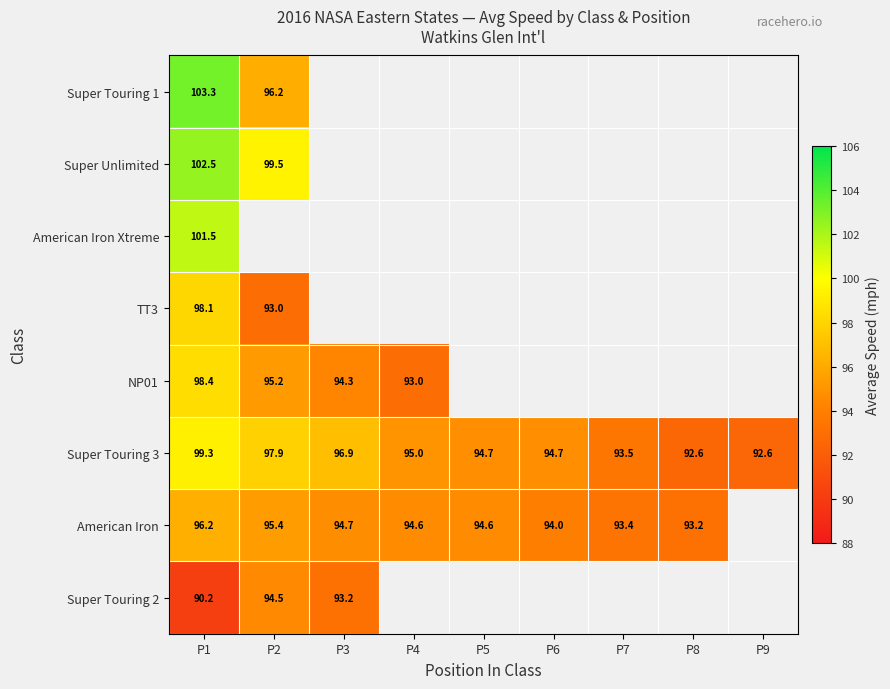

How many data points does each series have?

9